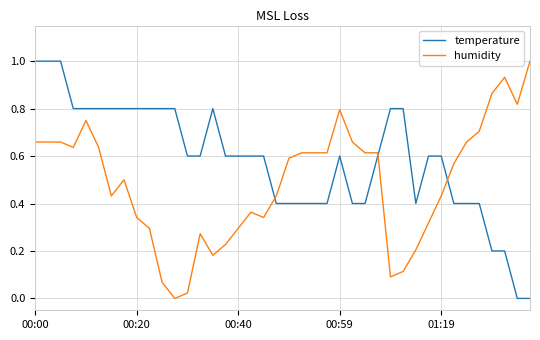

What is the highest value of the temperature series?

1.0